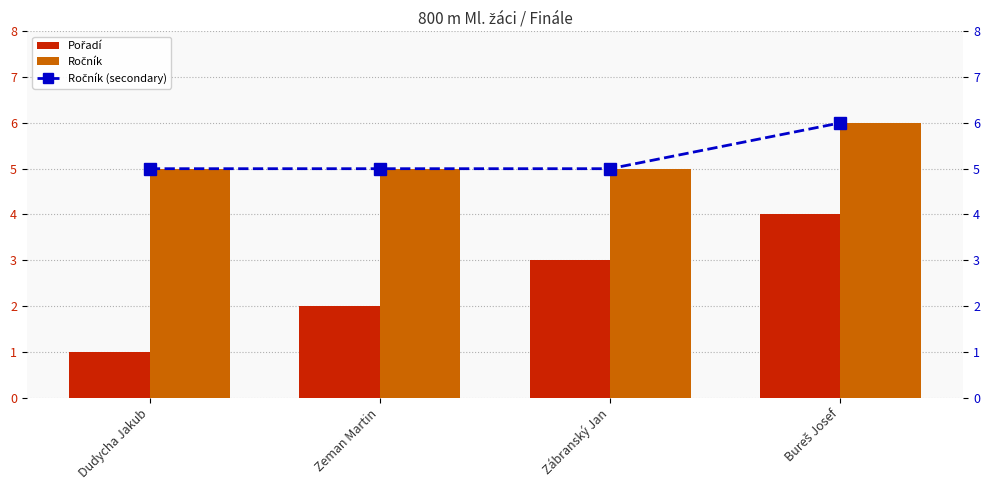

What is the average value of the Pořadí series?

2